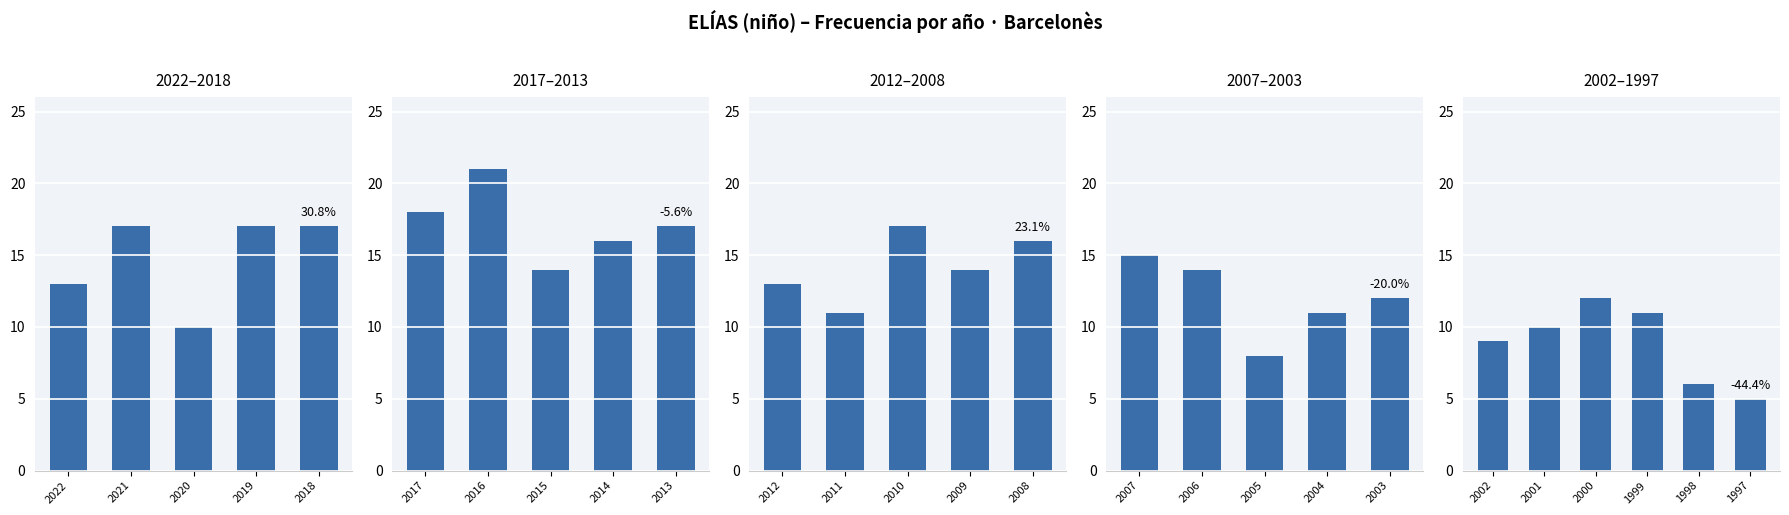

How many series are shown in this chart?

1